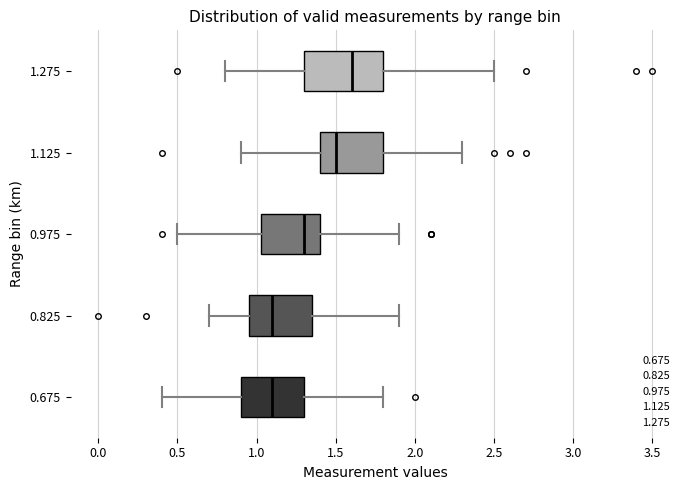

Which box is the widest, from its left edge to its right edge?

1.275